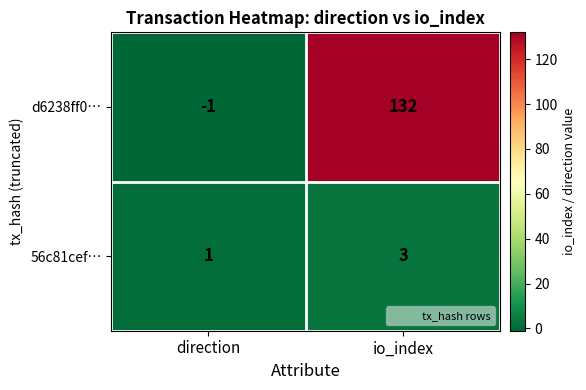

Rank the series by their maximum value, from lowest to highest.

56c81cef…, d6238ff0…